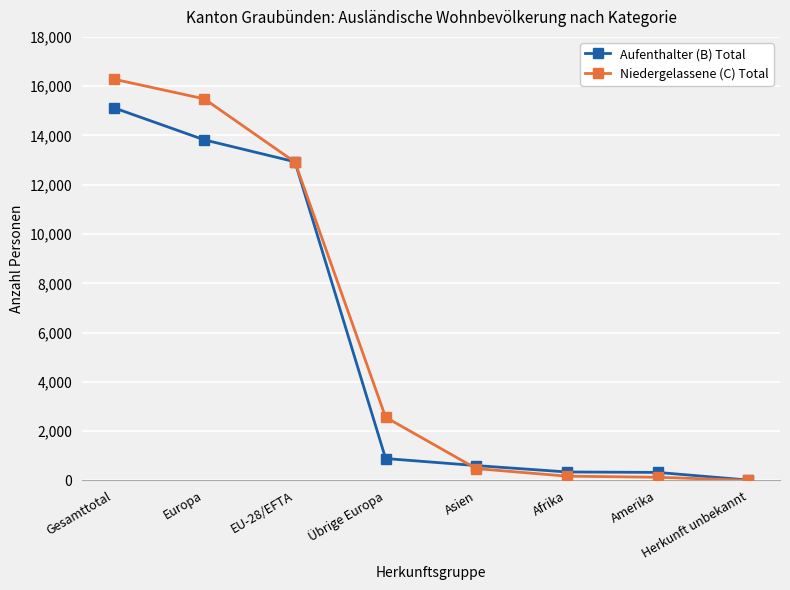

What is the label of the 5th point from the left?

Asien